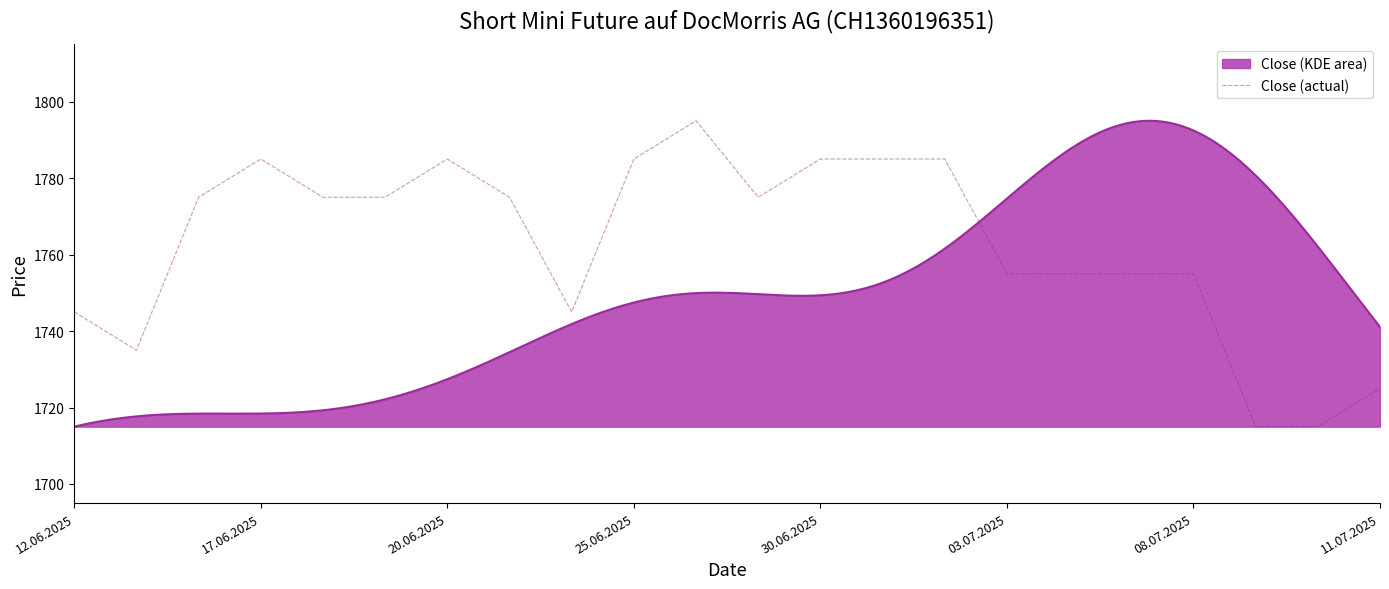

How many points are higher than both their immediate neighbors (excluding endpoints)?

3